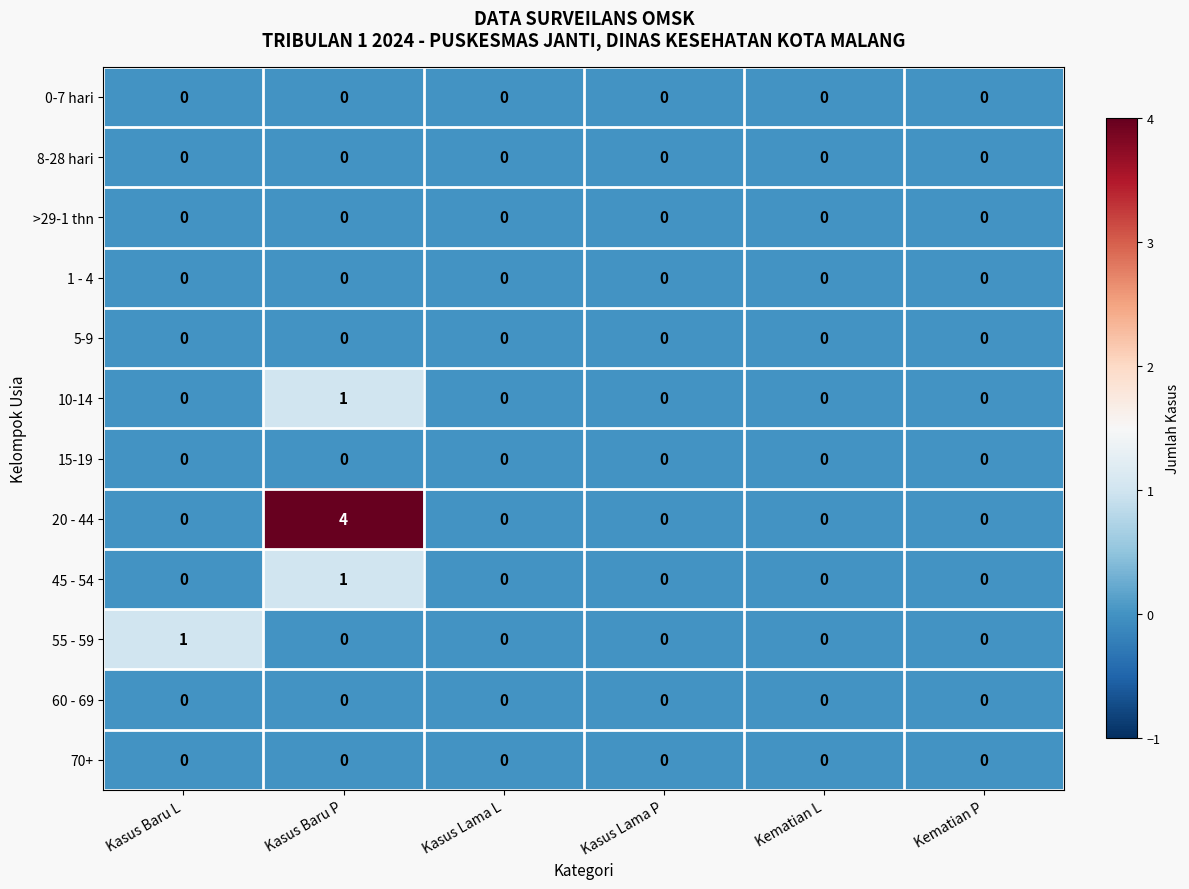

Which series has the largest total across all categories?

20 - 44